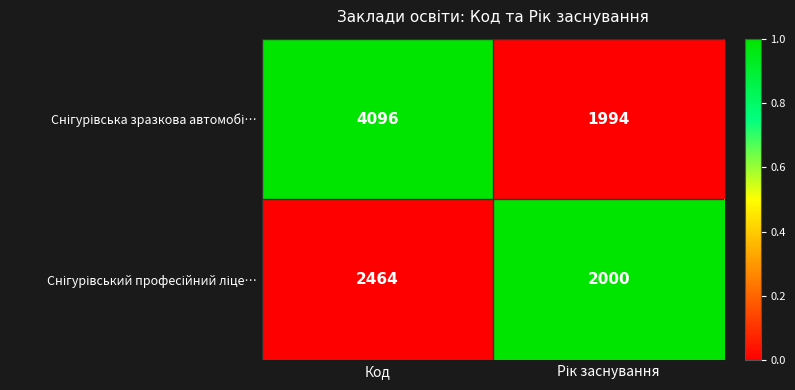

What is the maximum value shown in the chart?

4096